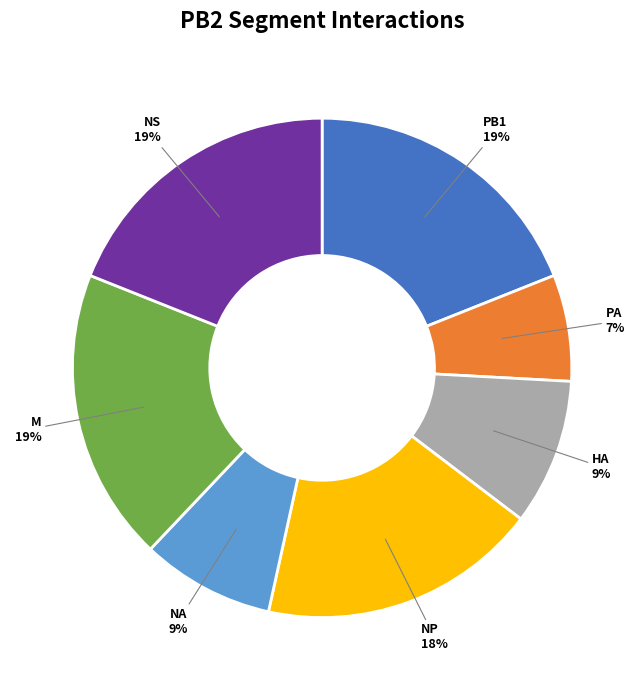

Between NP and HA, which is larger?

NP